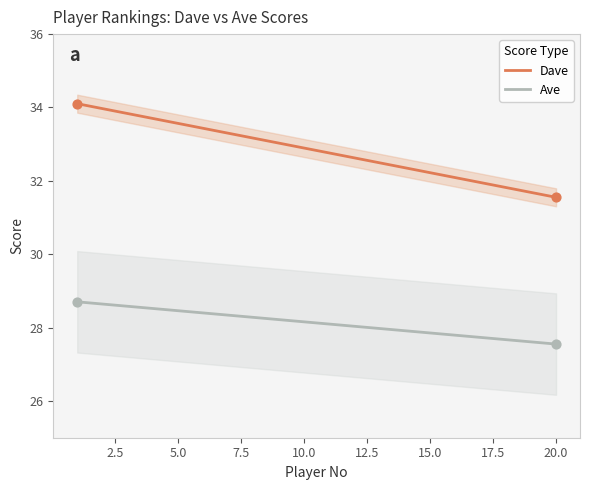

Which series reaches the minimum Y coordinate?

Ave